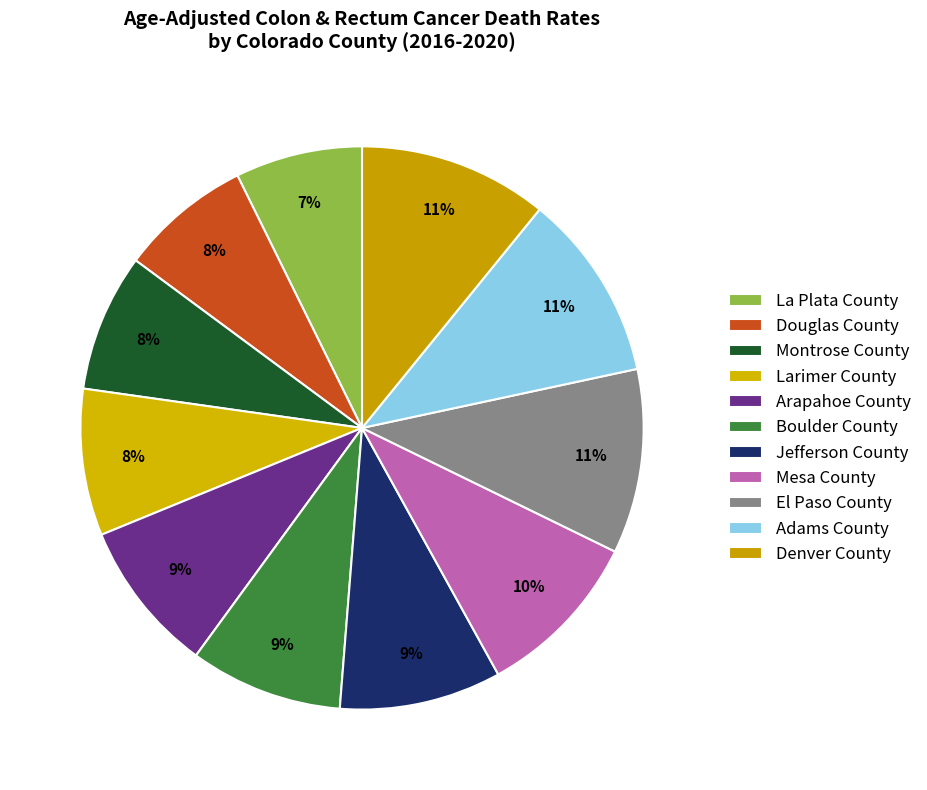

Does Montrose County represent more than half of the total?

No